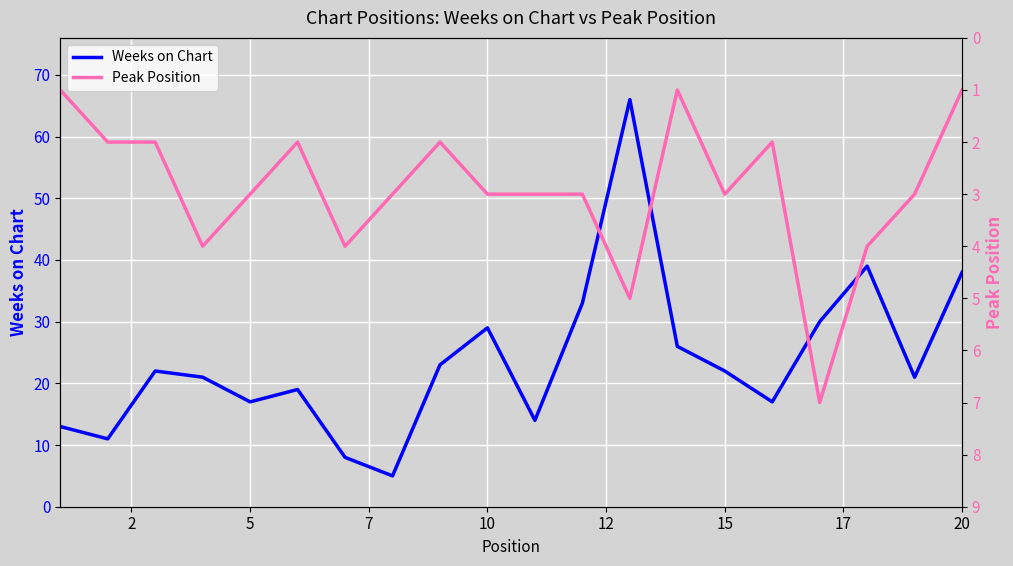

What is the spread (max minus min) of values at 15?

4